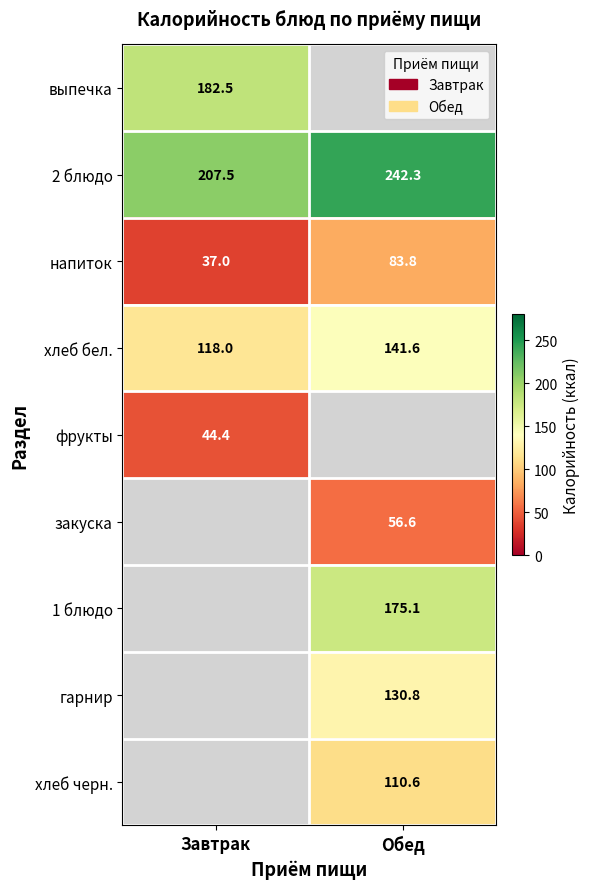

Rank the categories by хлеб бел. value from highest to lowest.

Обед, Завтрак